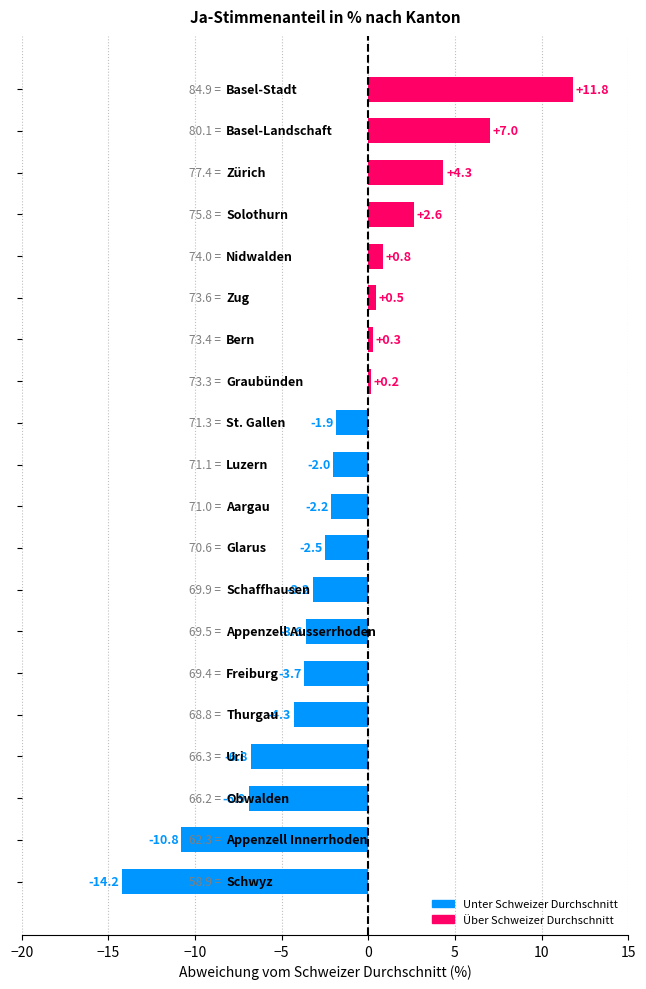

How many data points are less than -2?

11